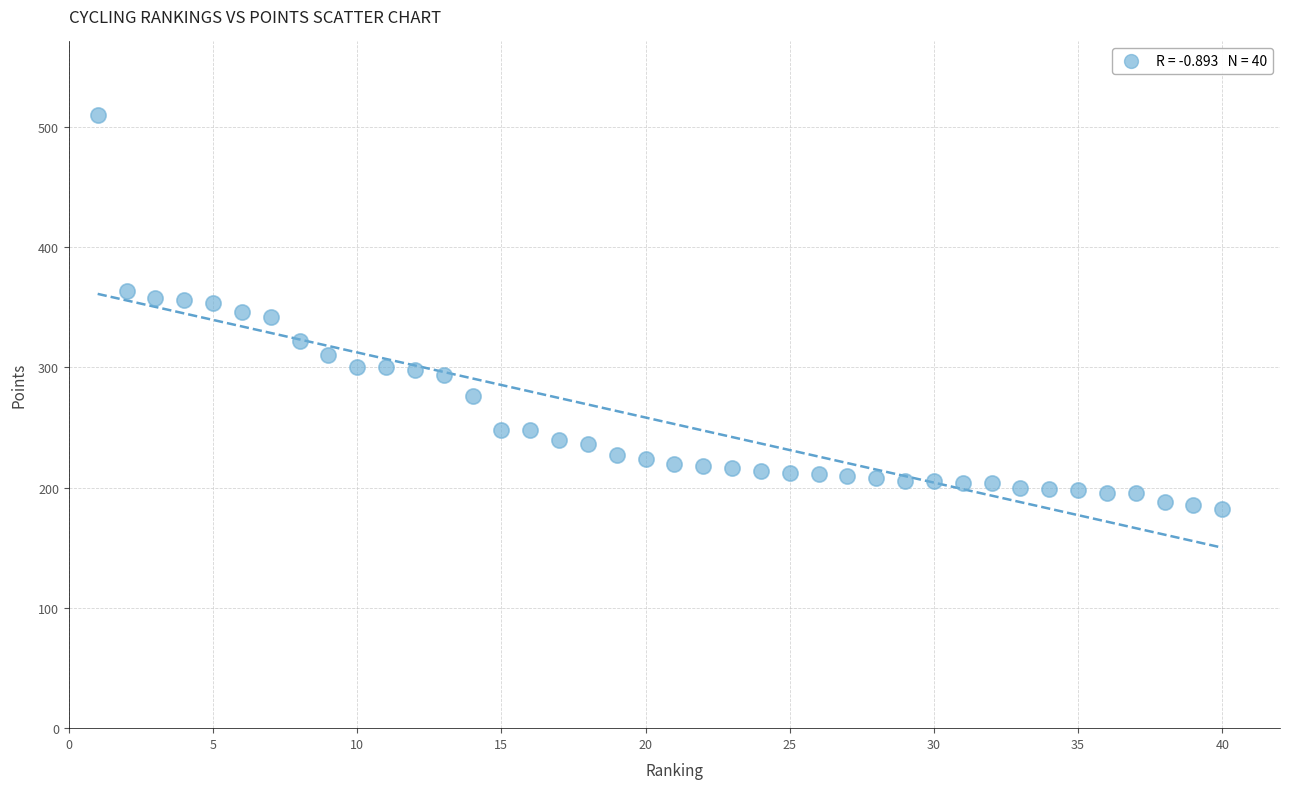

What is the range of Y values (max minus min)?

328